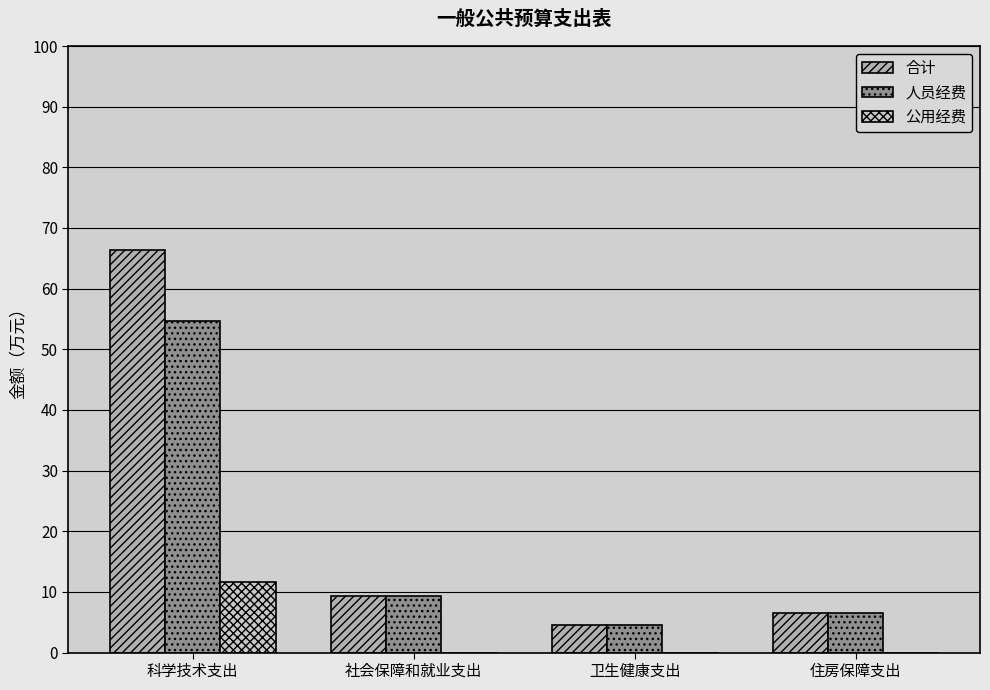

Reading left to right, list all the values displayed in this chart.

合计: 科学技术支出=66.4	社会保障和就业支出=9.3	卫生健康支出=4.5	住房保障支出=6.5
人员经费: 科学技术支出=54.7	社会保障和就业支出=9.3	卫生健康支出=4.5	住房保障支出=6.5
公用经费: 科学技术支出=11.7	社会保障和就业支出=0.0	卫生健康支出=0.0	住房保障支出=0.0